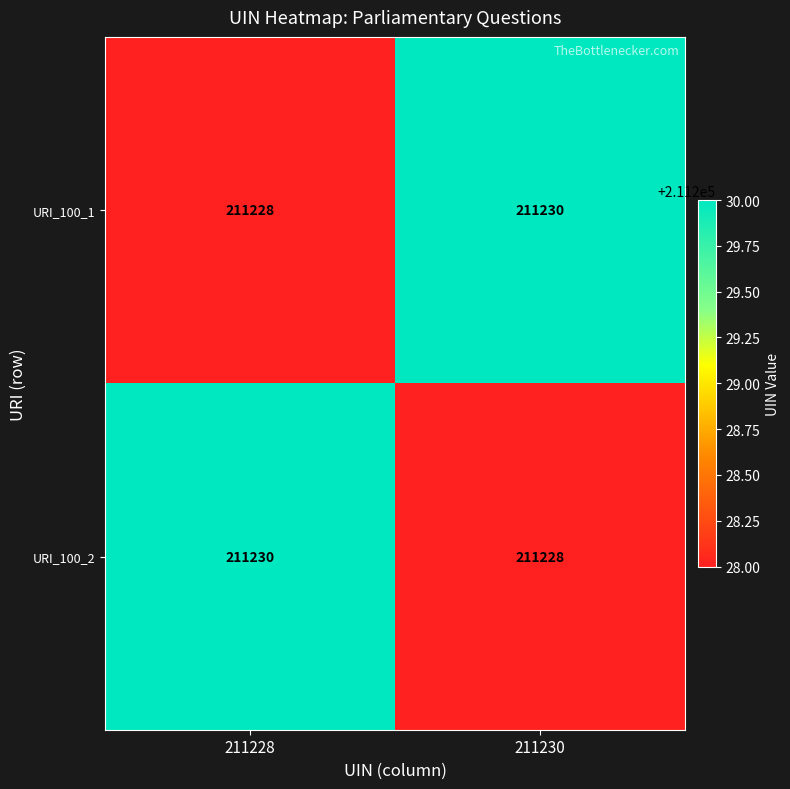

Is it true that URI_100_1 equals 58257 at 211230?

False